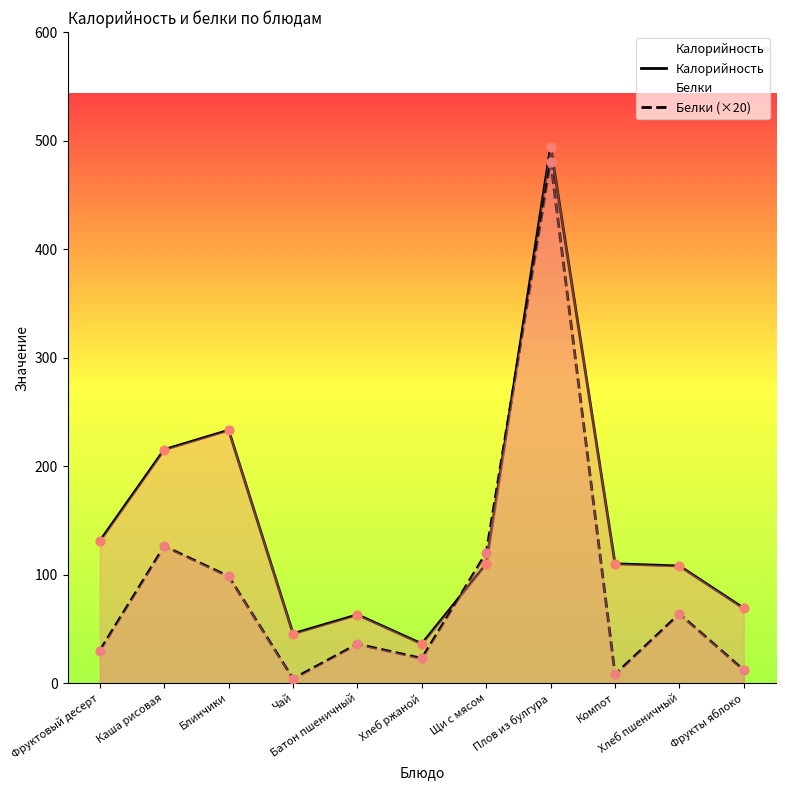

Which series reaches the maximum Y coordinate?

Калорийность